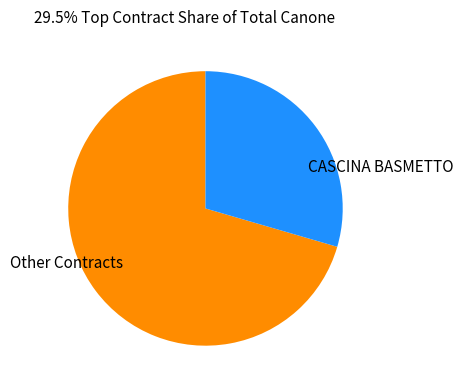

The Other Contracts slice represents 56% of the pie. True or false?

False